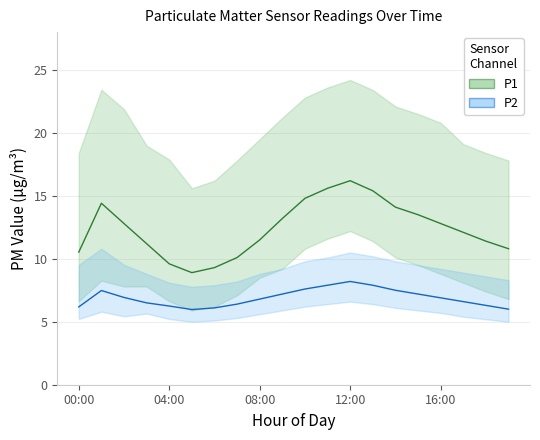

True or false: P1_upper has more than 0 interior local peaks.

True